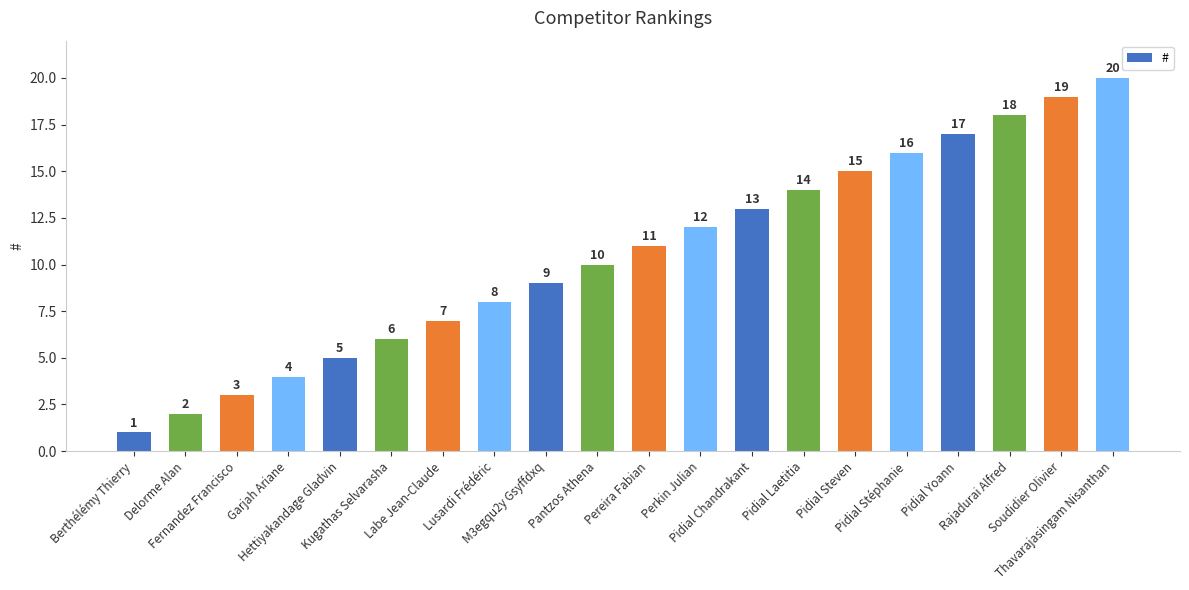

What is the minimum value shown in the chart?

1